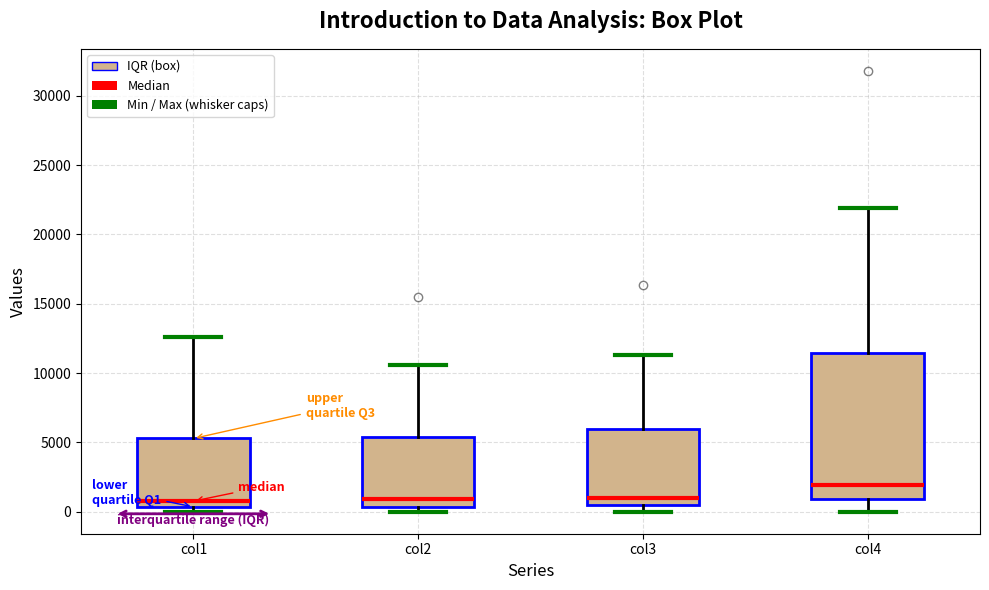

Reading left to right, read every box against the y-axis: the position of its median line, the range the box covers, and the ends of its whiskers. The values are not printed on the chart, so give them approximately, as read against the axis.

col1: median 1000, box 500 to 5500, whiskers 0 to 12500
col2: median 1000, box 500 to 5500, whiskers 0 to 10500
col3: median 1000, box 500 to 6000, whiskers 0 to 11500
col4: median 2000, box 1000 to 11500, whiskers 0 to 22000